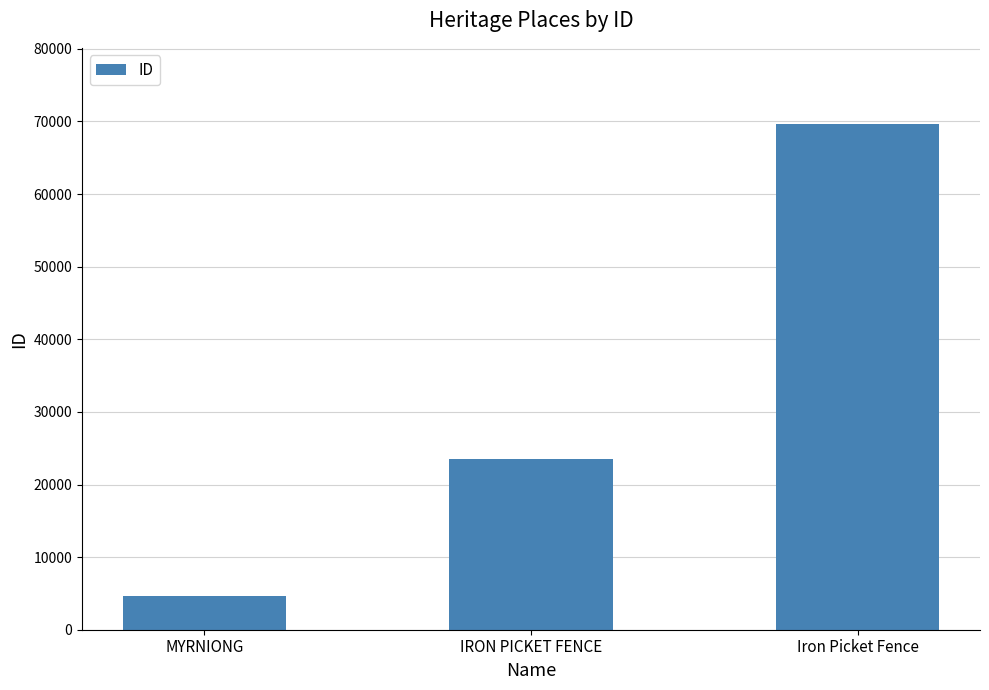

What is the average value?

32635